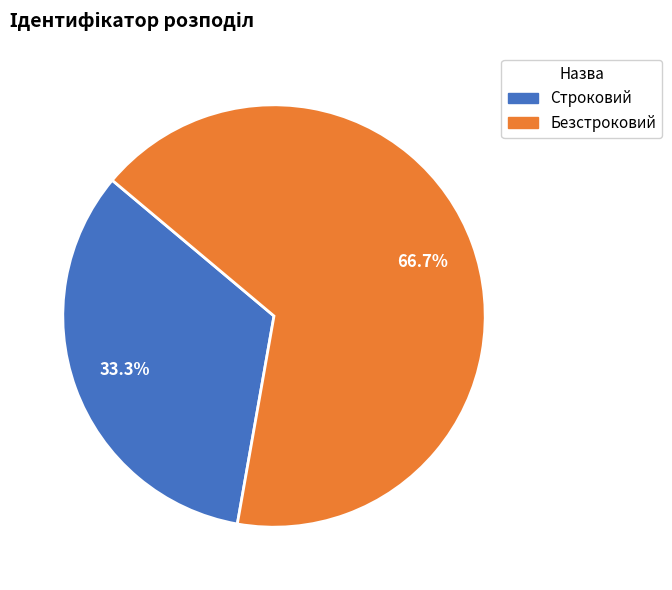

The Строковий slice represents 33% of the pie. True or false?

True